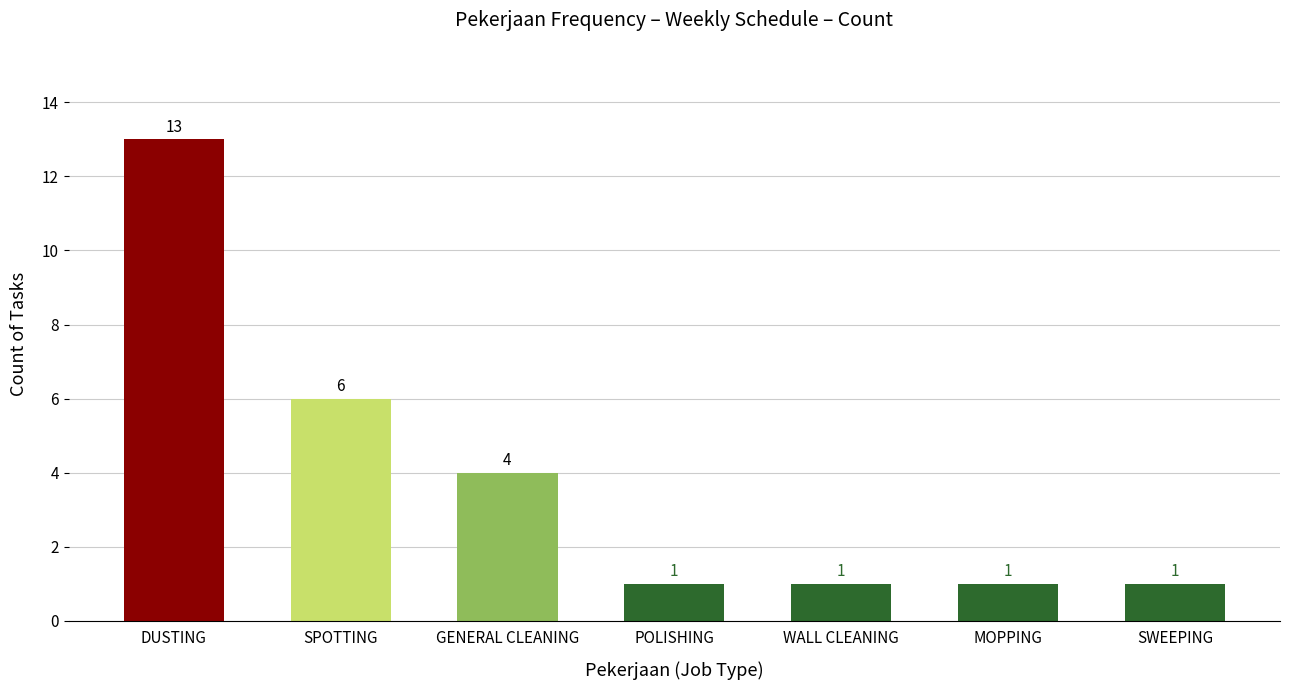

What is the ratio of the value at GENERAL CLEANING to the value at DUSTING?

0.3